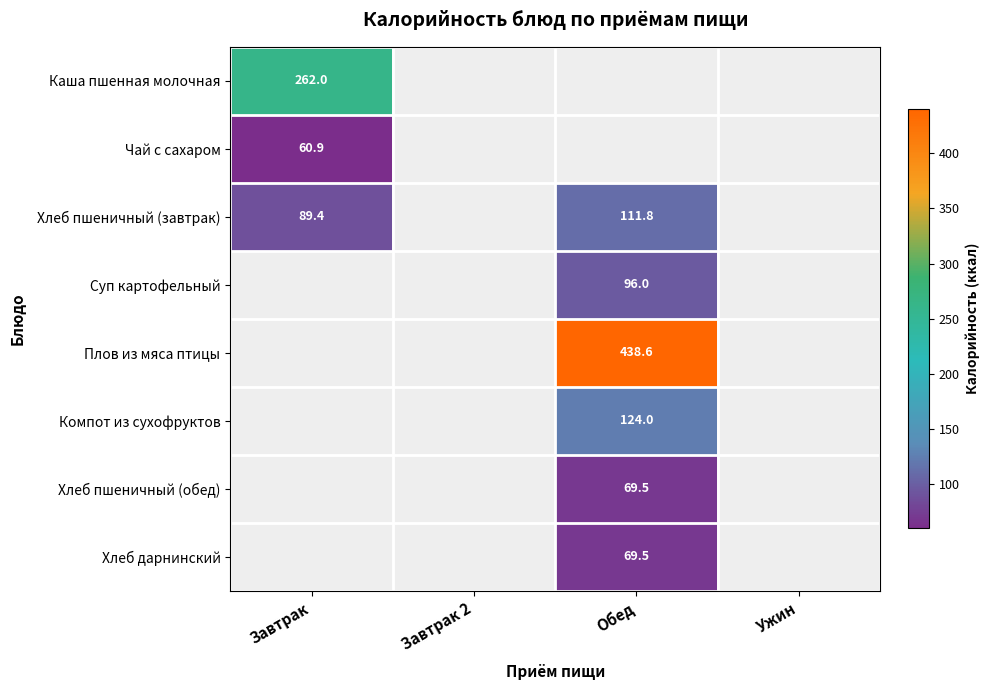

True or false: Компот из сухофруктов has a value of 211.0 at Обед.

False